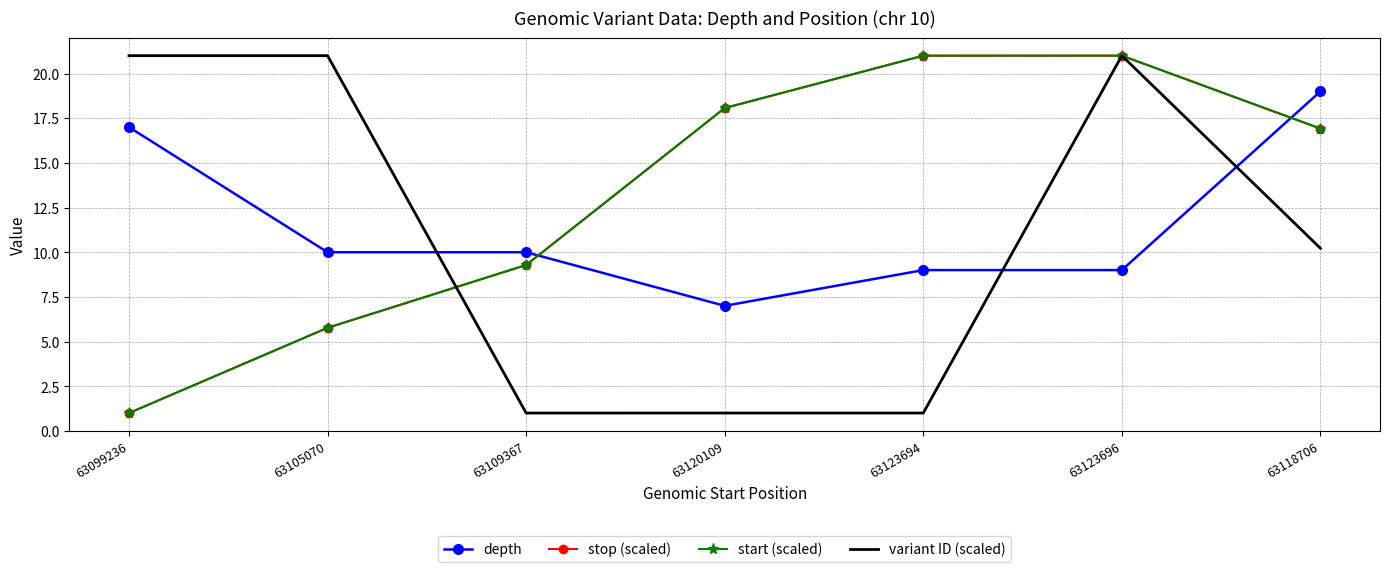

What is the minimum value for depth?

7.0